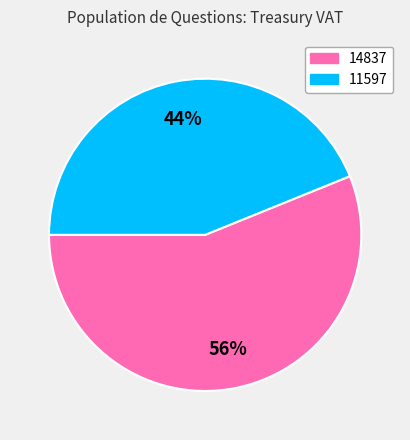

To the nearest percent, what is the combined percentage of 14837 and 11597?

100%